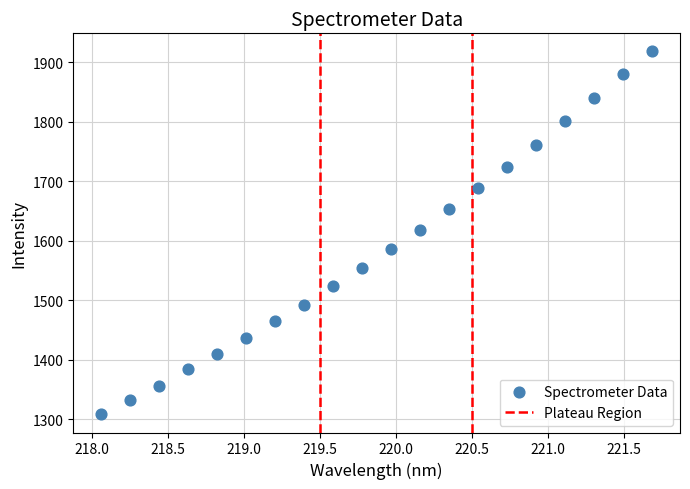

What is the range of X values (max minus min)?

3.6